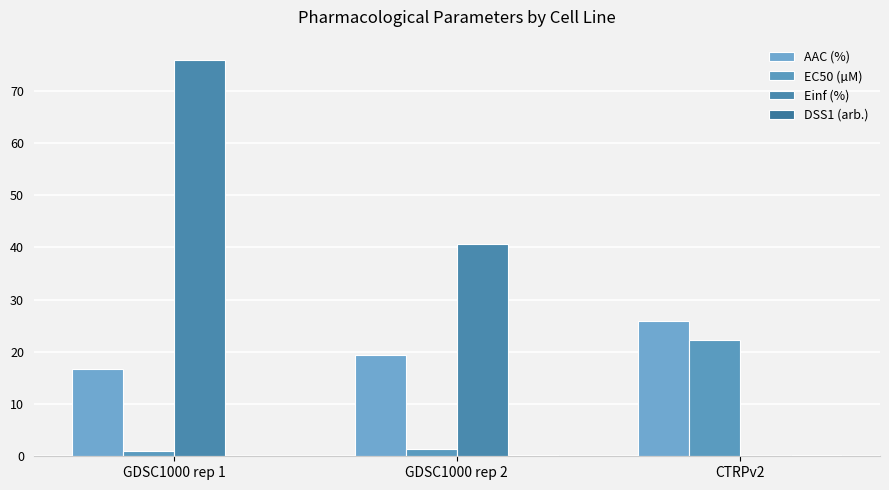

Reading right to left, extract all data points from this chart.

AAC (%): 25.9	19.3	16.6
EC50 (µM): 22.3	1.4	1.0
Einf (%): 0.0	40.8	76.0
DSS1 (arb.): 0.2	0.2	0.1